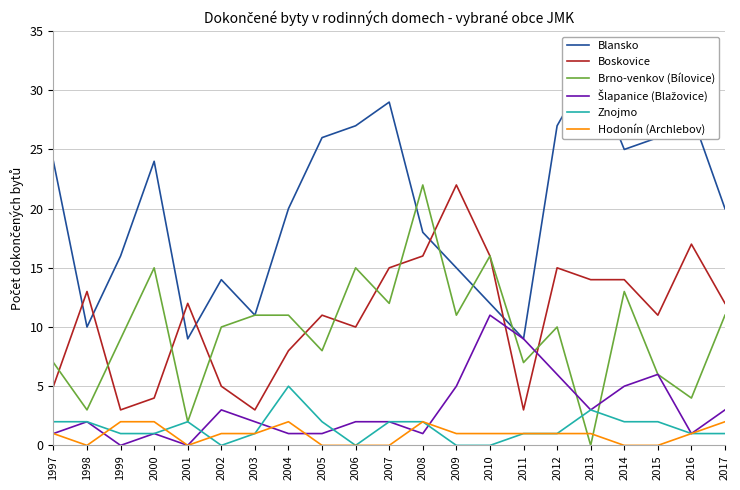

At which category is the sum across all series the highest?

2008